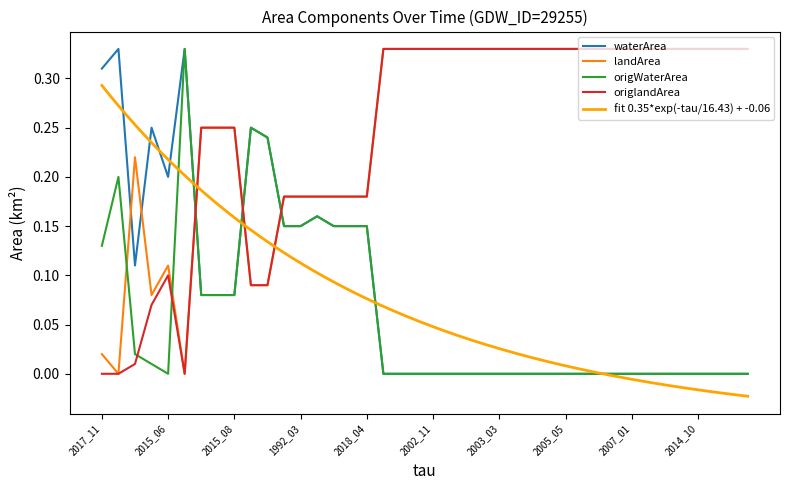

What is the label of the 14th point from the right?

2003_05